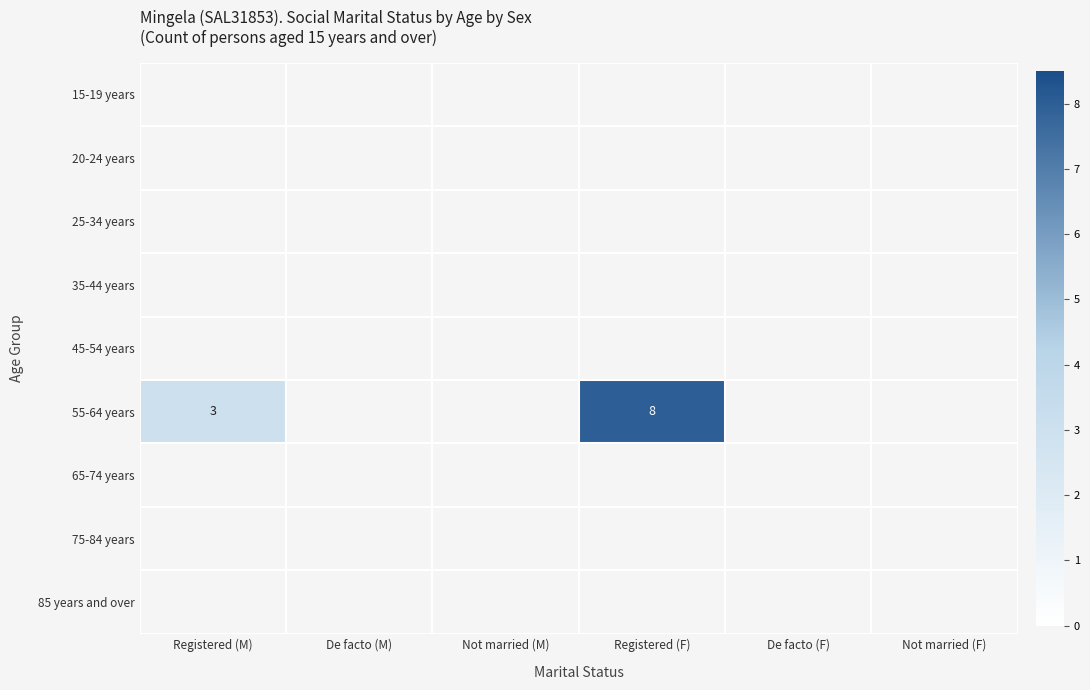

Which category has the lowest value across all series?

Registered (M)